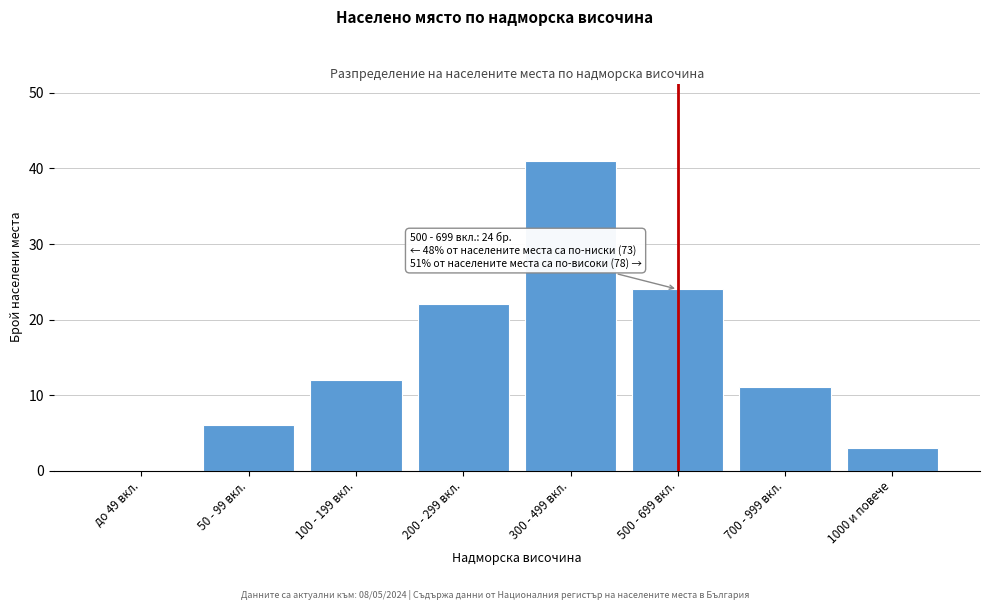

Reading left to right, extract all data points from this chart.

до 49 вкл.=0	50 - 99 вкл.=6	100 - 199 вкл.=12	200 - 299 вкл.=22	300 - 499 вкл.=41	500 - 699 вкл.=24	700 - 999 вкл.=11	1000 и повече=3